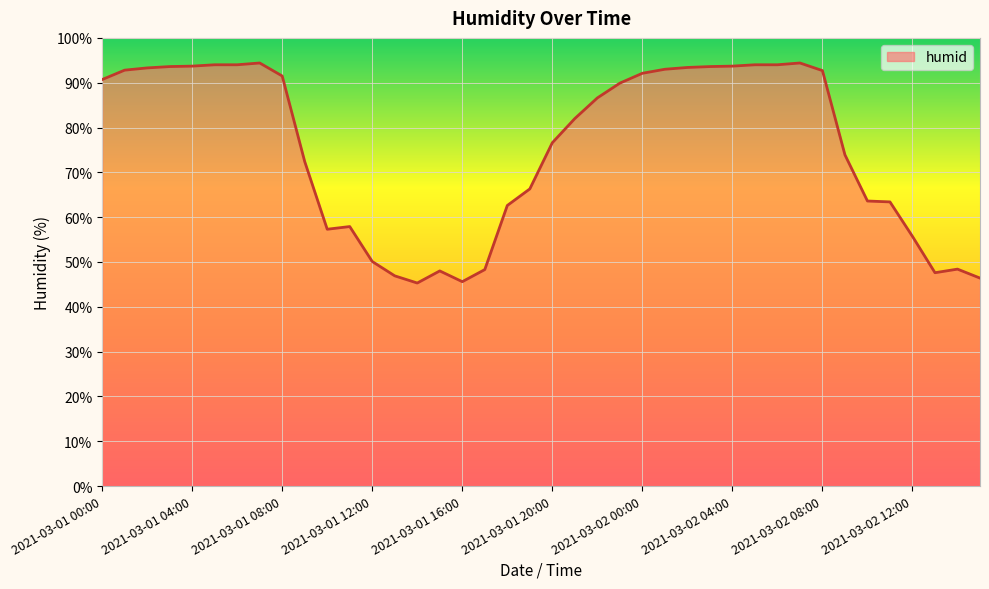

What is the minimum value shown in the chart?

45.3